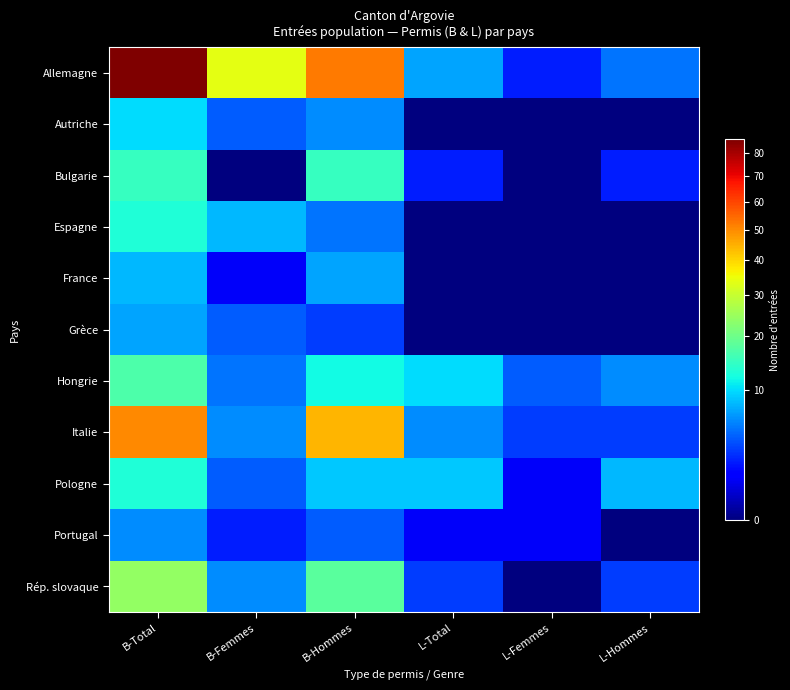

How many categories are shown in the chart?

6